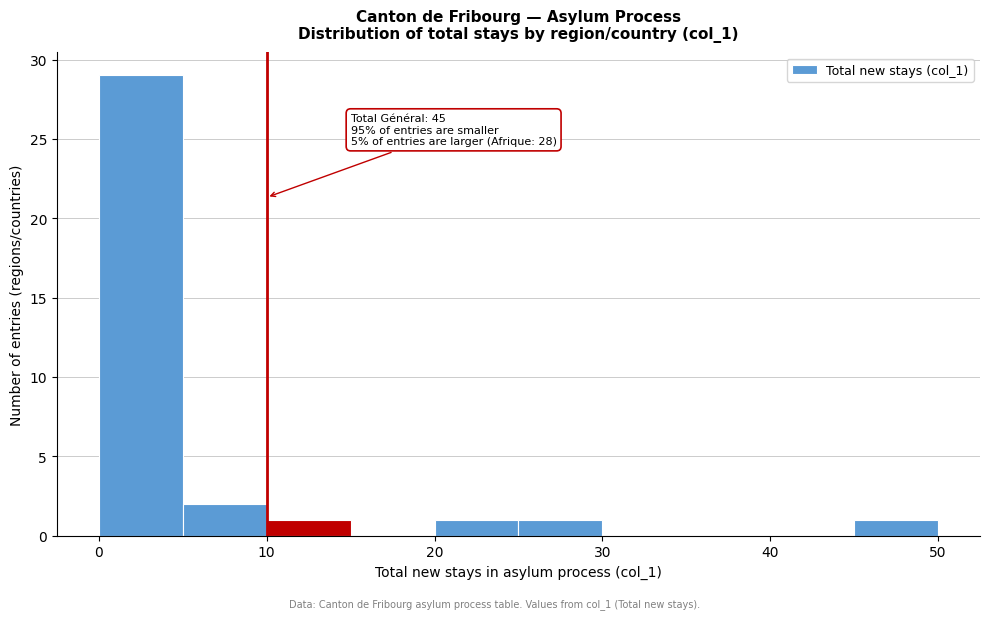

Over which range of the x-axis is the bar tallest?

0 to 5